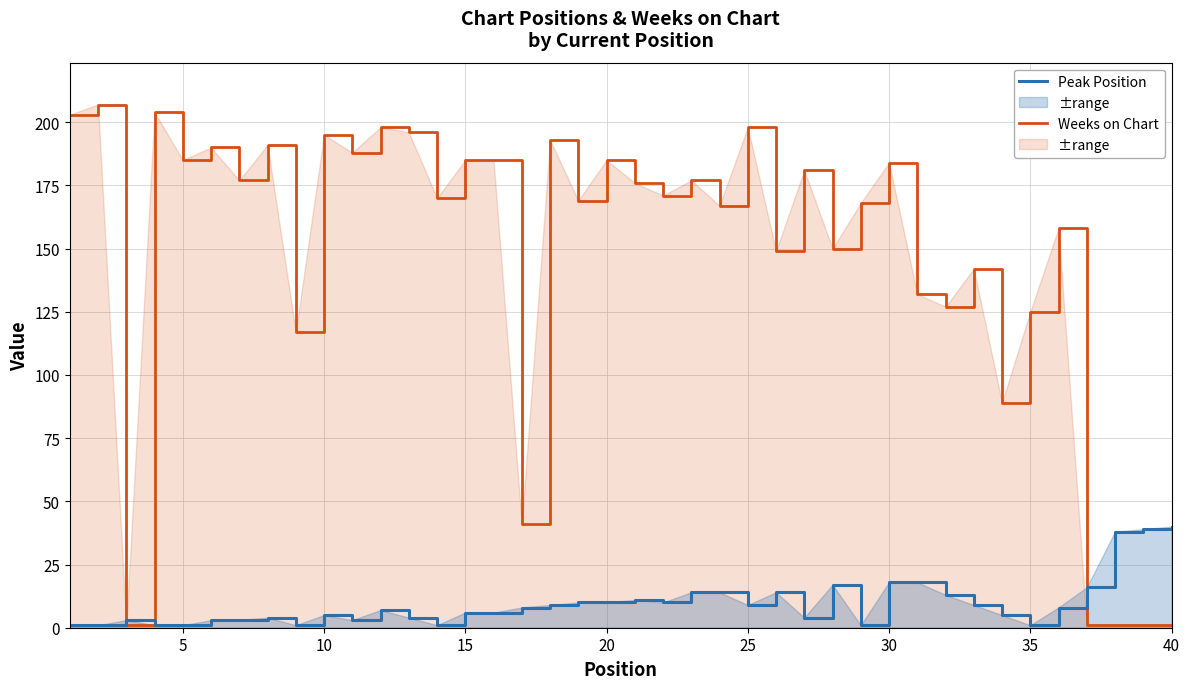

Reading left to right, list all the values displayed in this chart.

Weeks on Chart: 203	207	1	204	185	190	177	191	117	195	188	198	196	170	185	185	41	193	169	185	176	171	177	167	198	149	181	150	168	184	132	127	142	89	125	158	1	1	1	1
Peak Position: 1	1	3	1	1	3	3	4	1	5	3	7	4	1	6	6	8	9	10	10	11	10	14	14	9	14	4	17	1	18	18	13	9	5	1	8	16	38	39	40